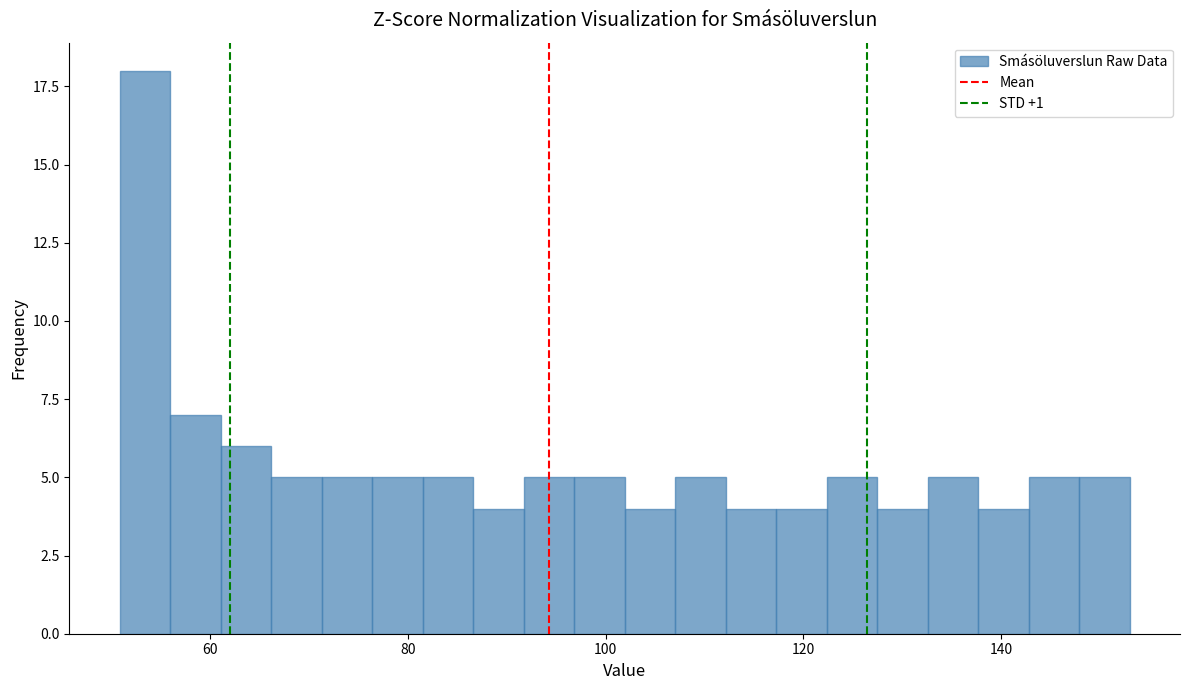

Read against the x-axis, roughly where is the centre of the tallest bar?

54